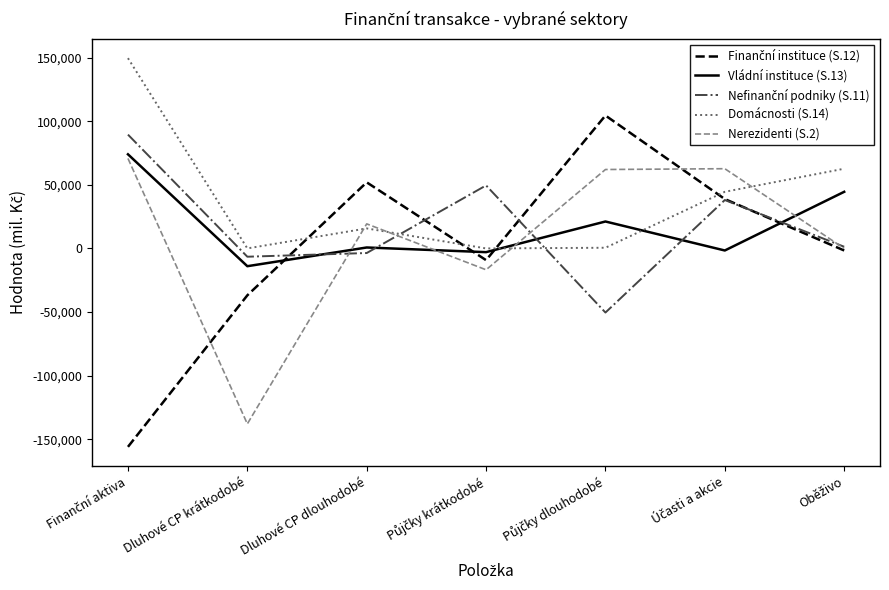

What is the maximum value shown in the chart?

149497